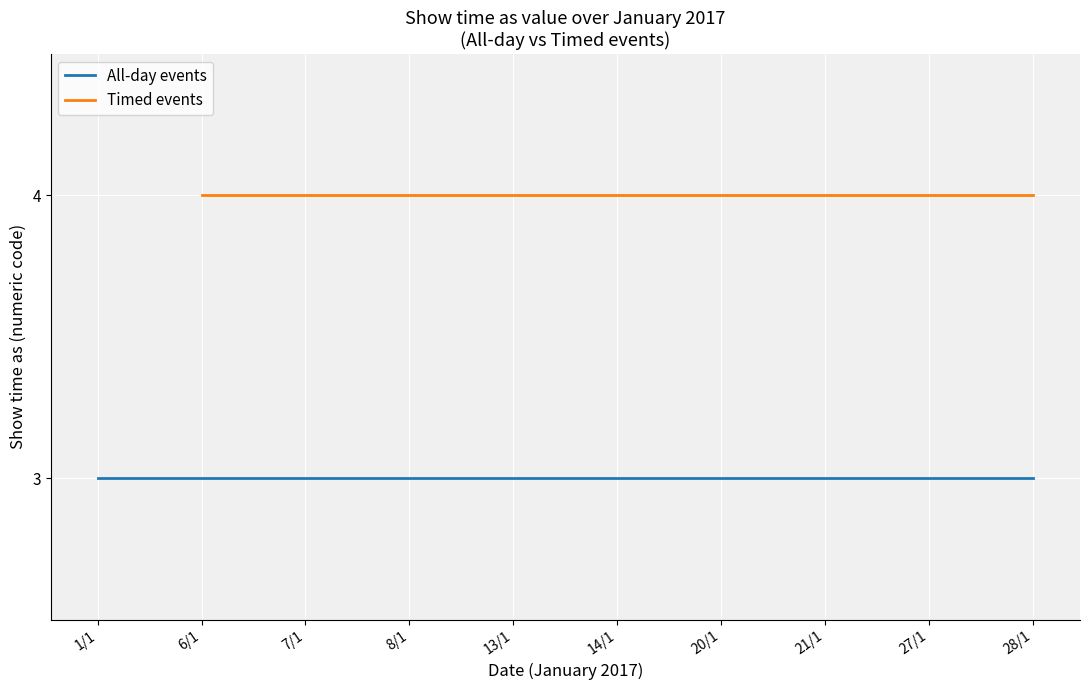

Read the Show time as (Timed) value at 20/1/2017.

4